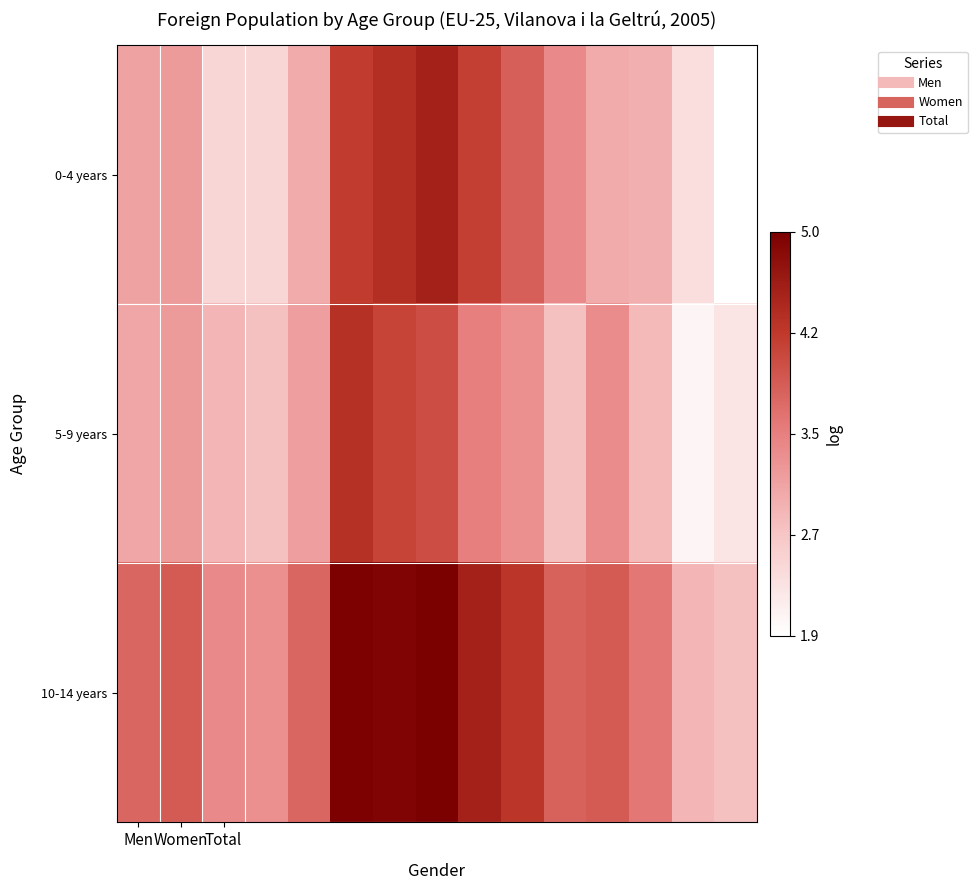

How many series are shown in this chart?

3